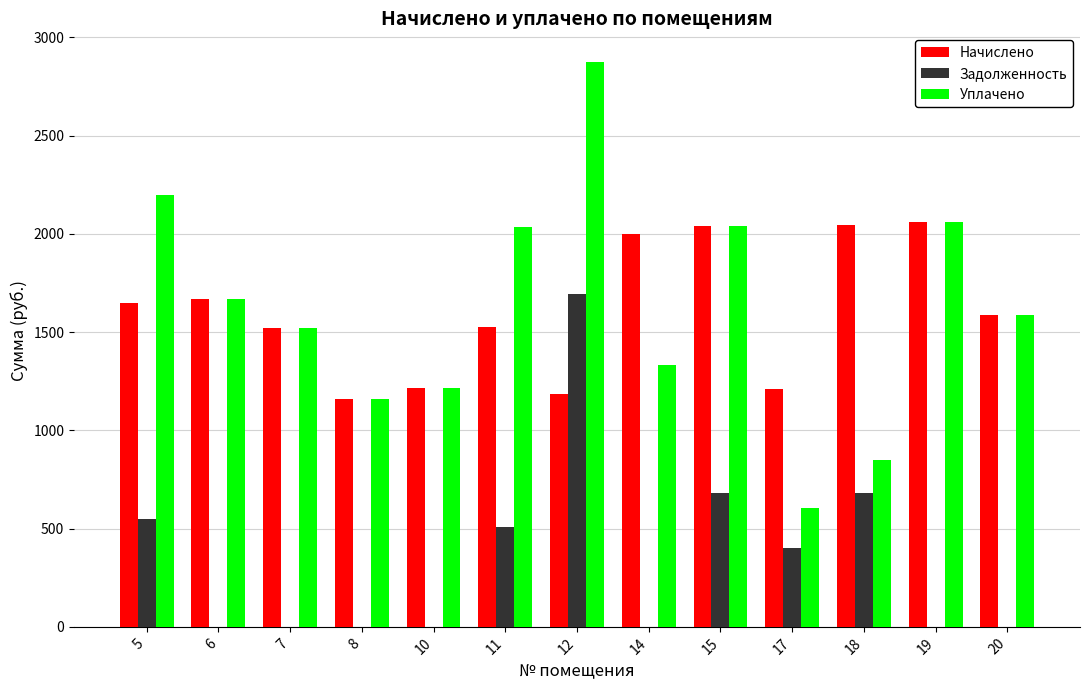

What is the sum of all Уплачено values?

21151.3